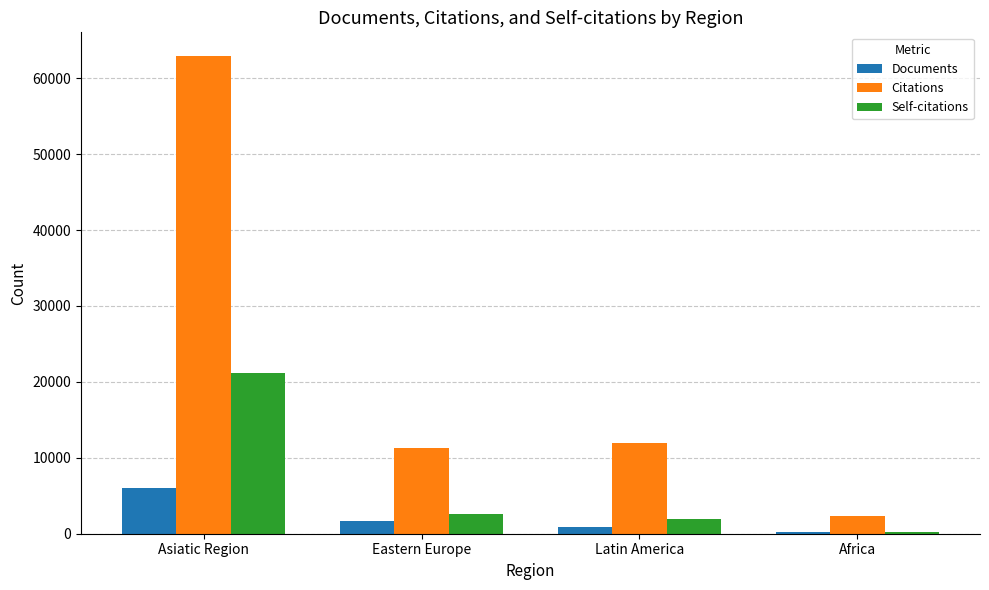

Reading left to right, transcribe all the data shown in this chart.

Documents: Asiatic Region=5977	Eastern Europe=1656	Latin America=879	Africa=252
Citations: Asiatic Region=62903	Eastern Europe=11283	Latin America=11908	Africa=2309
Self-citations: Asiatic Region=21142	Eastern Europe=2579	Latin America=1952	Africa=229